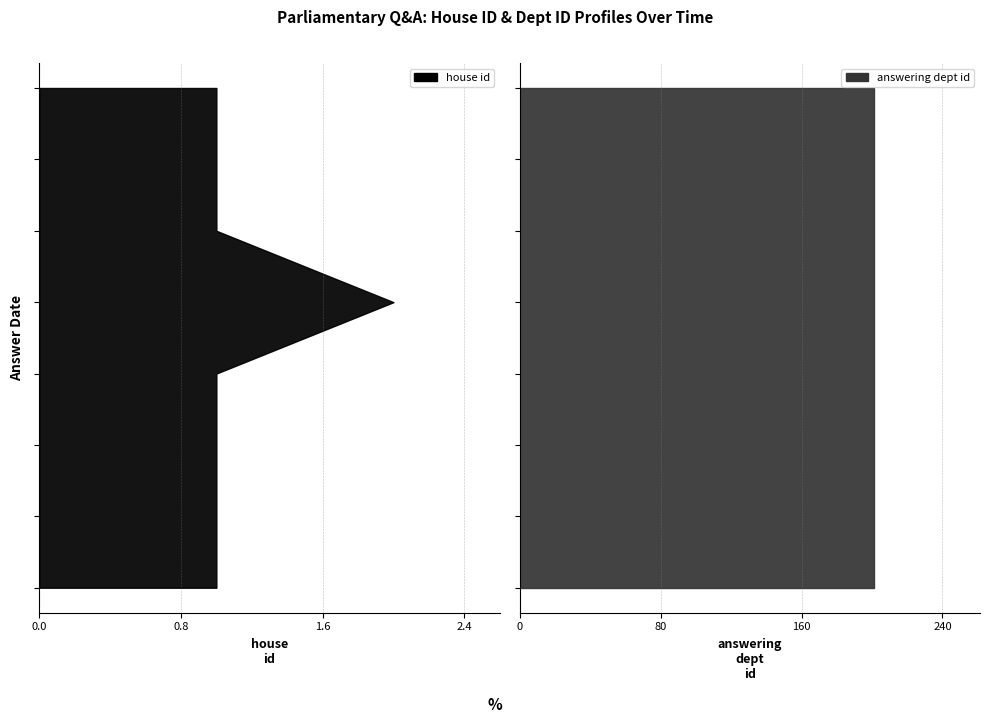

Reading left to right, what are all the values shown in this chart?

house id: 2018-11-19=1	2019-07-02=1	2019-07-02=1	2020-01-23=1	2020-05-05=2	2020-11-19=1	2021-03-01=1	2022-02-10=1
answering dept id: 2018-11-19=201	2019-07-02=201	2019-07-02=201	2020-01-23=201	2020-05-05=201	2020-11-19=201	2021-03-01=201	2022-02-10=201